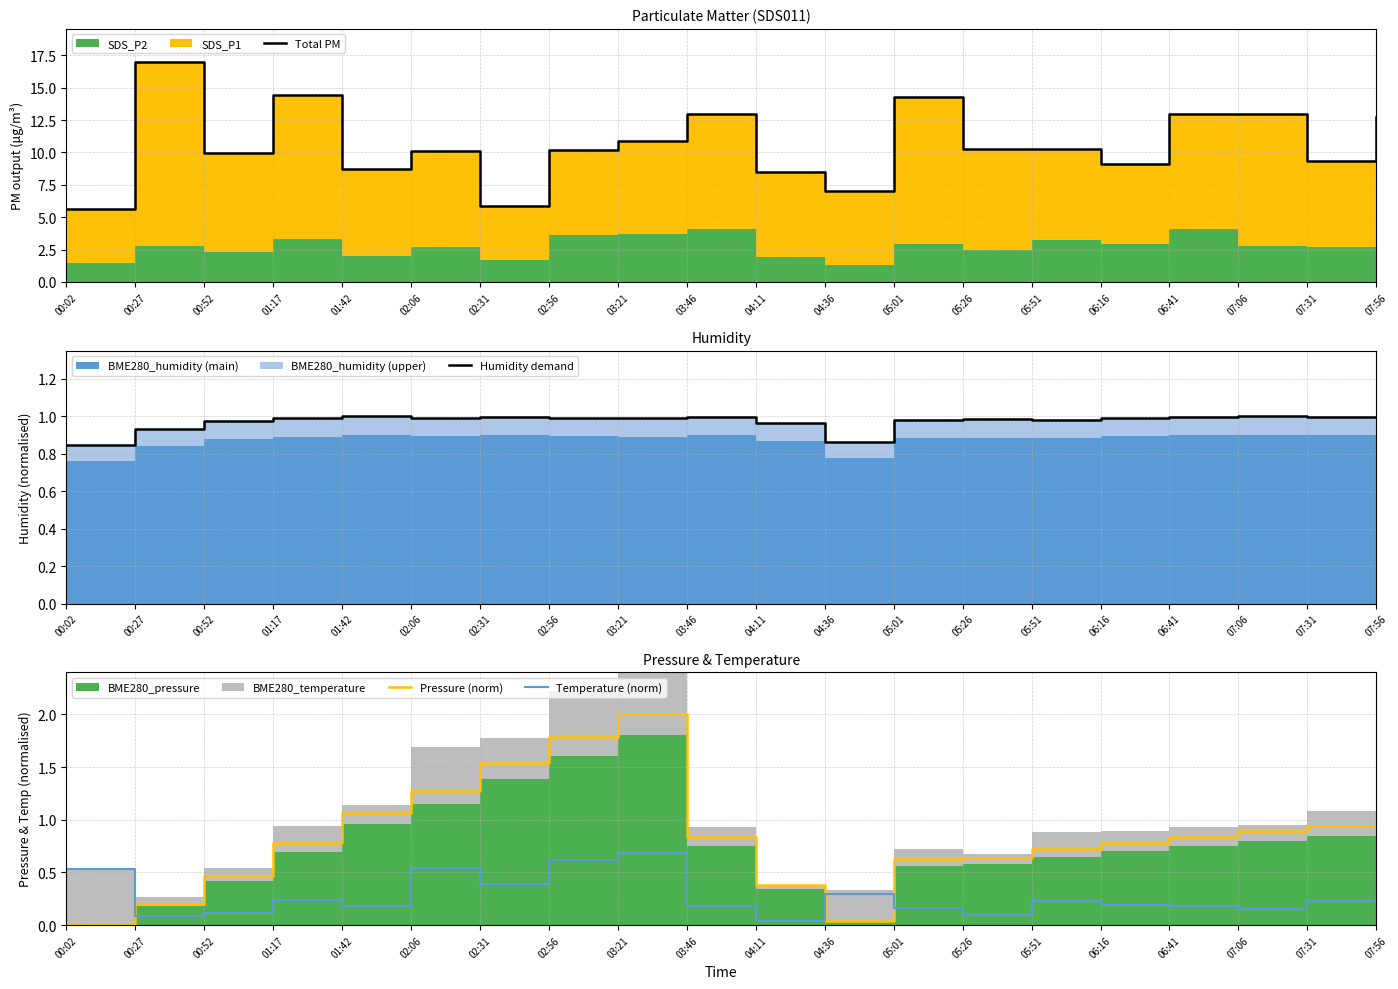

The value of Pressure (norm) at 07:56 is 1.0. True or false?

True